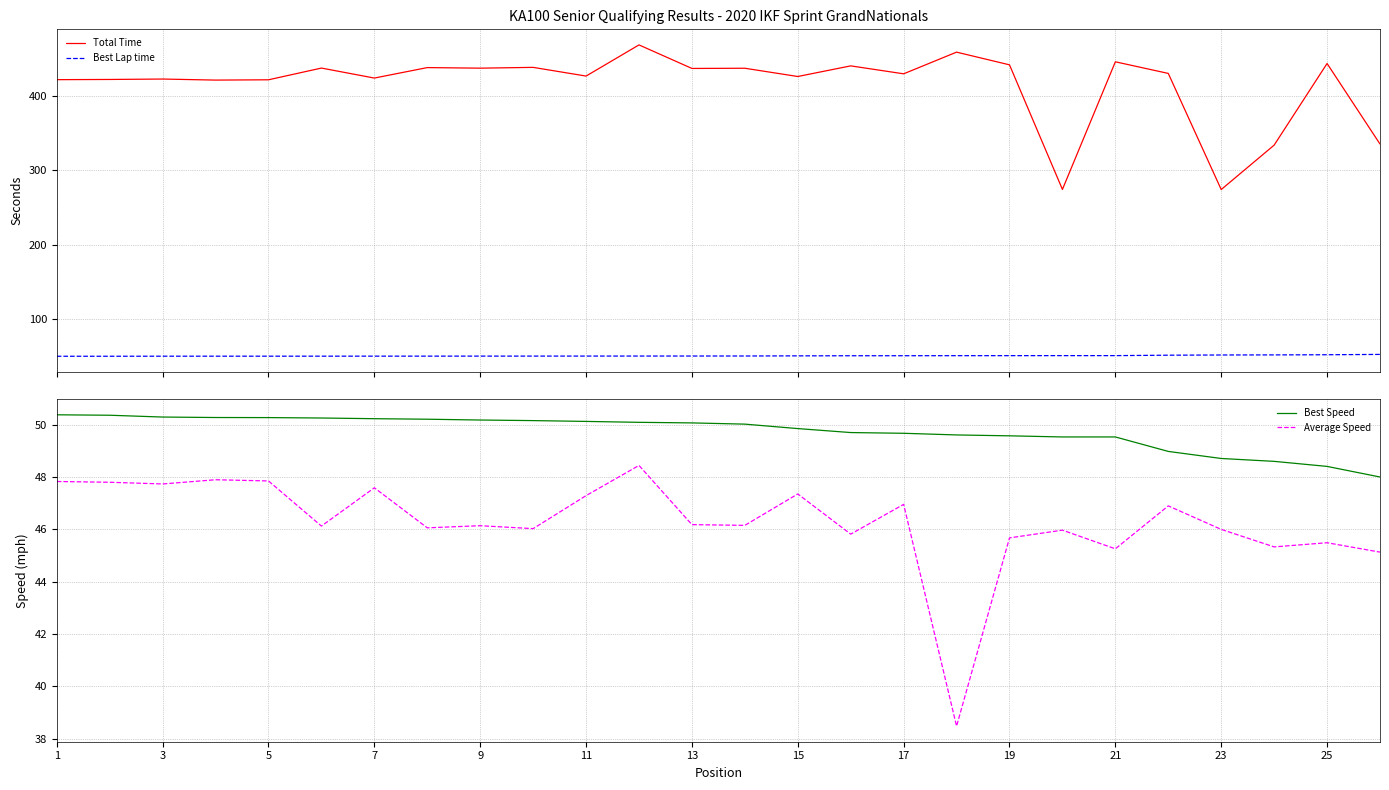

Is this an area chart (filled region under the line)?

No